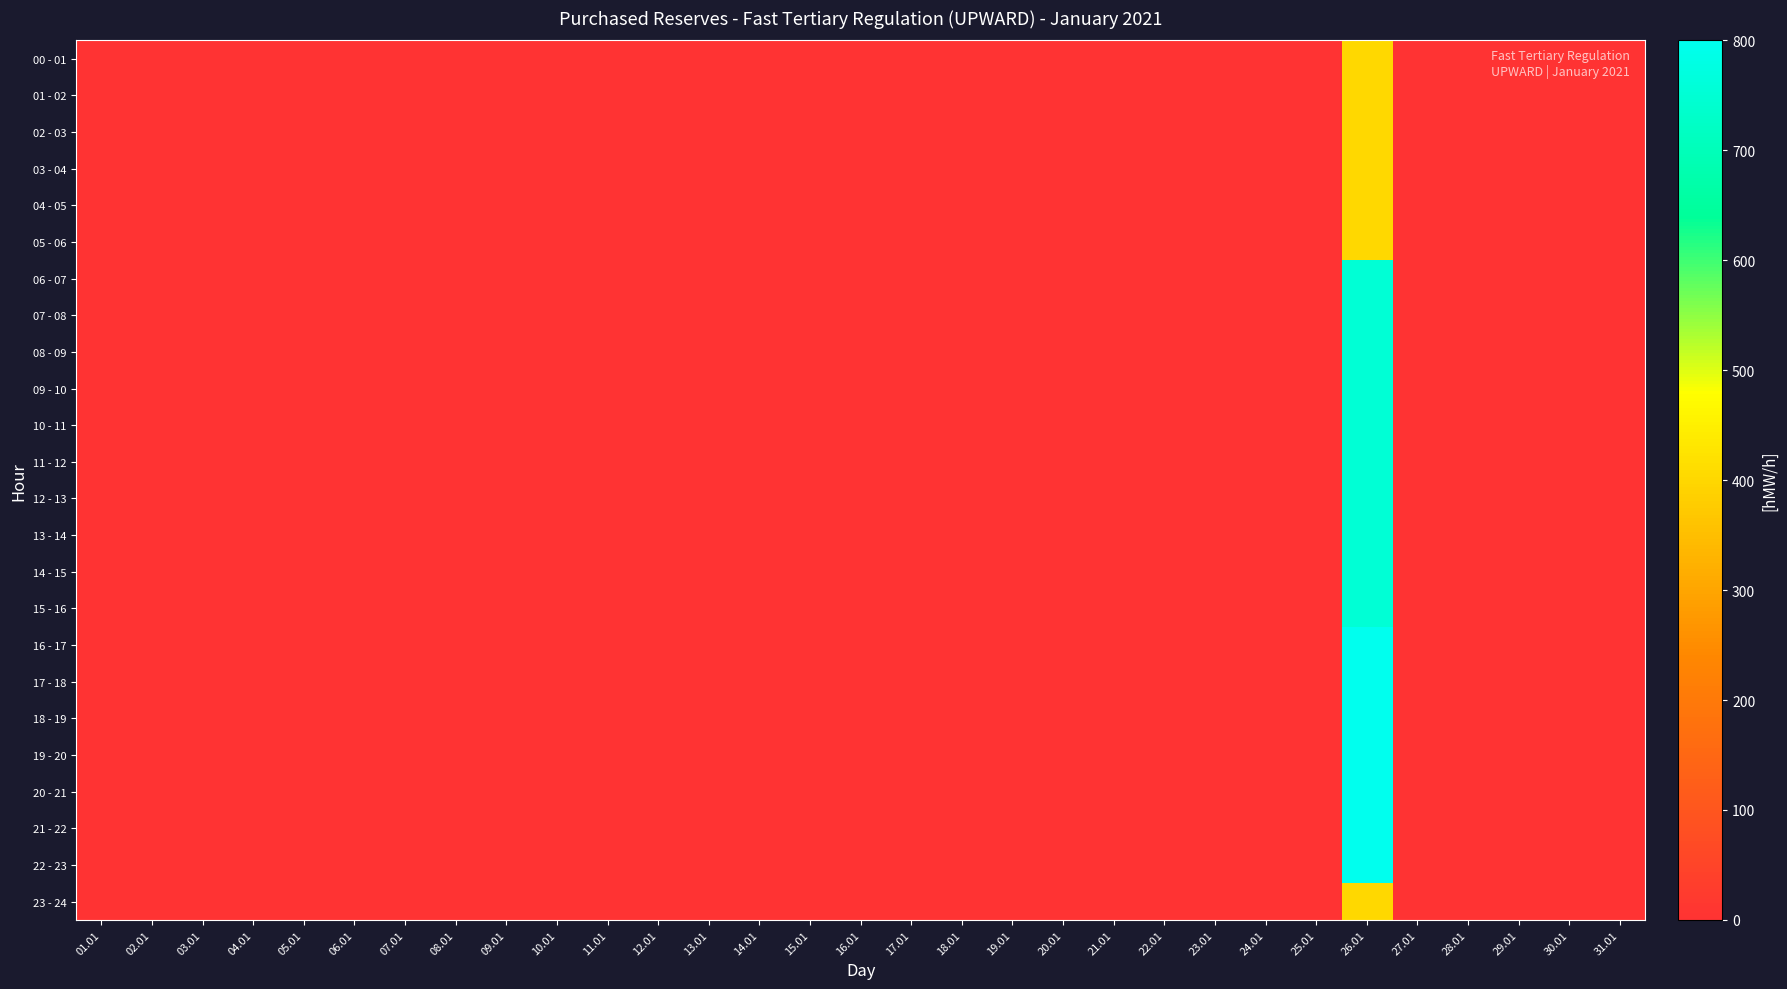

At which category is the sum across all series the highest?

26.01